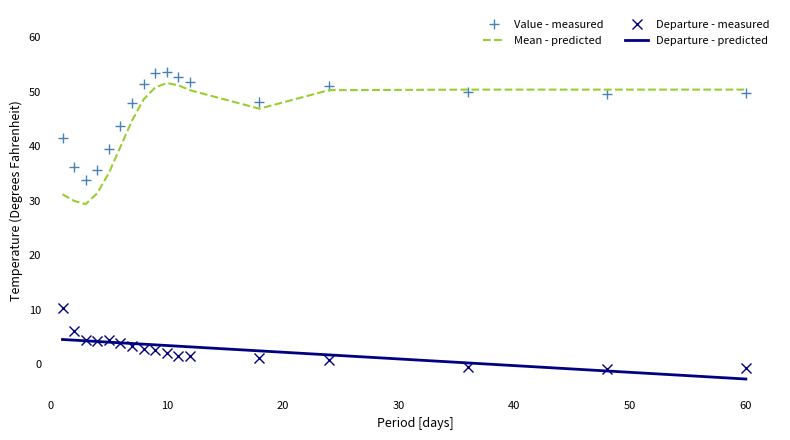

True or false: Value - measured and Departure - measured intersect in this chart.

False